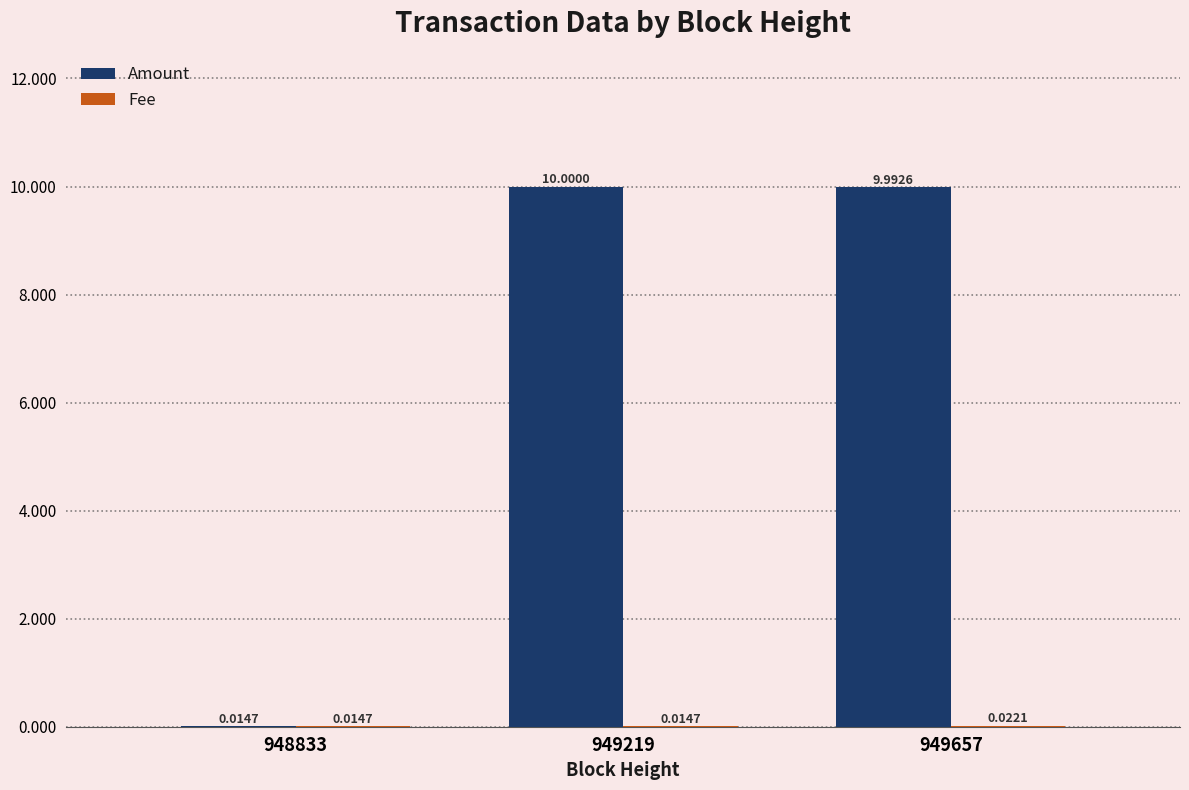

What is the sum of the Amount values at 949657 and 949219?

20.0